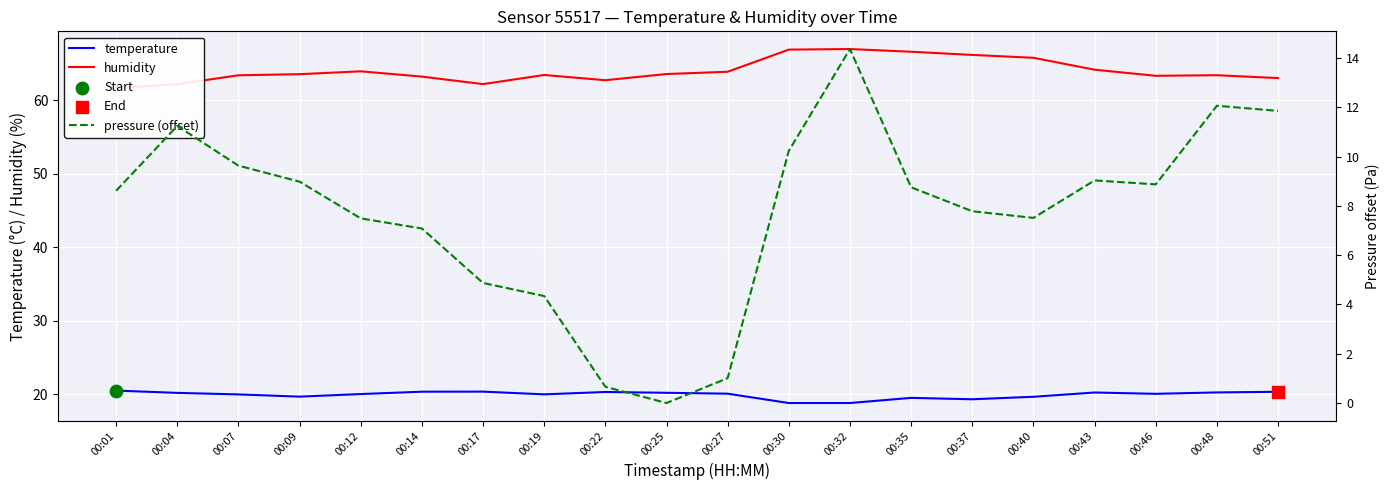

Which series has the largest Y range (max minus min)?

pressure (offset)